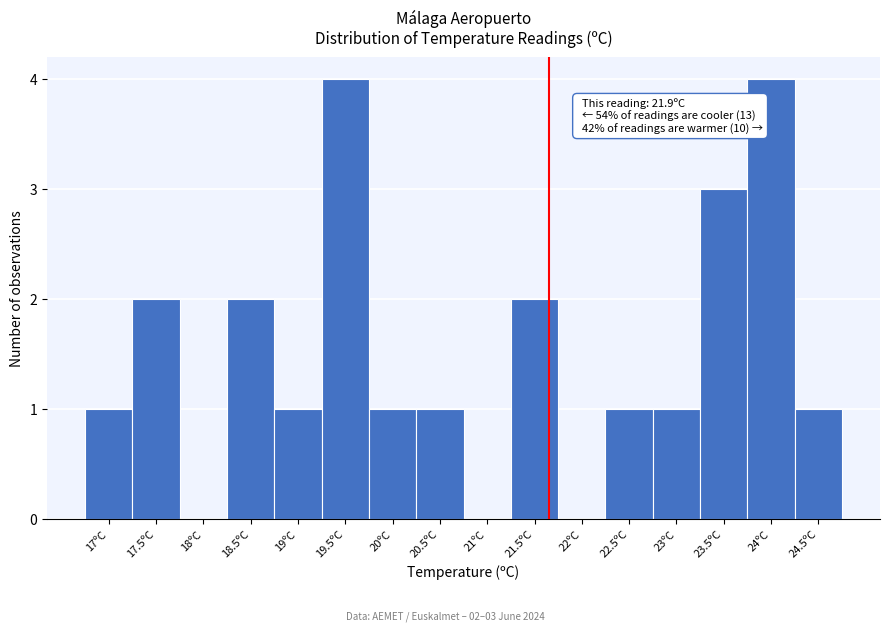

Reading right to left, what are all the values shown in this chart?

24.5ºC=1	24ºC=4	23.5ºC=3	23ºC=1	22.5ºC=1	22ºC=0	21.5ºC=2	21ºC=0	20.5ºC=1	20ºC=1	19.5ºC=4	19ºC=1	18.5ºC=2	18ºC=0	17.5ºC=2	17ºC=1